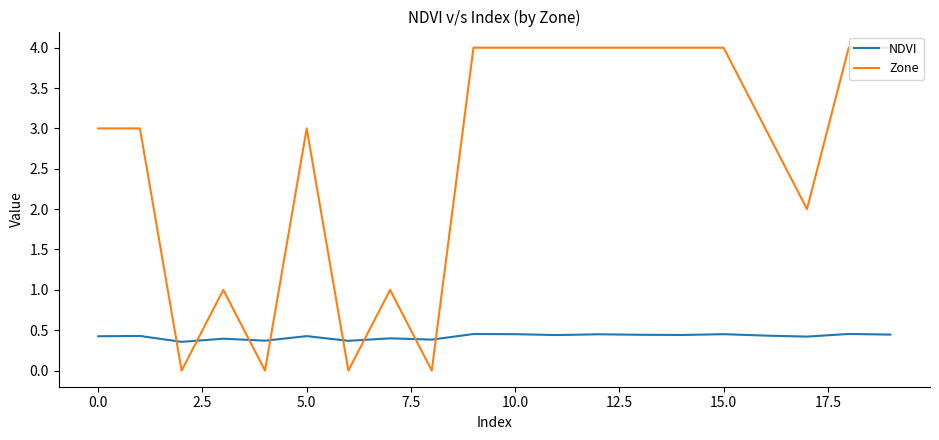

Rank the series by their maximum value, from highest to lowest.

Zone, NDVI